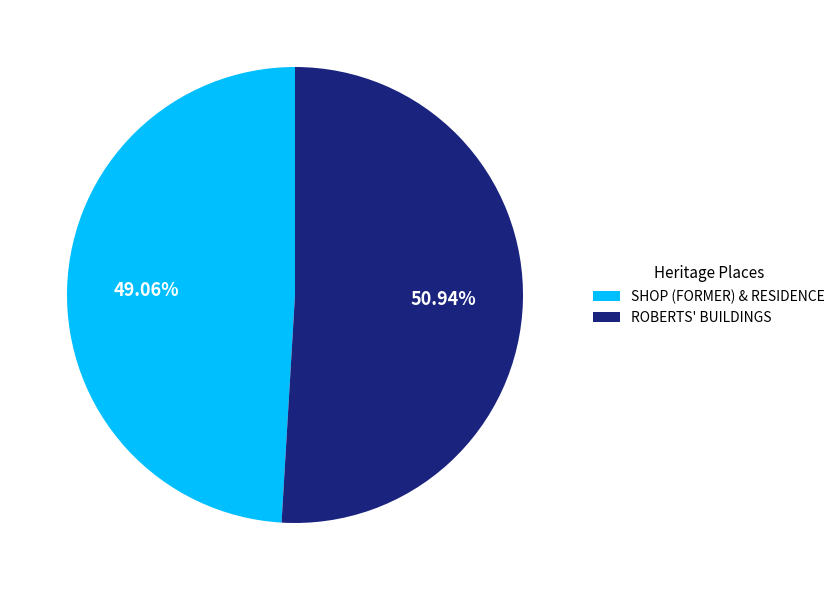

What percentage is the ROBERTS' BUILDINGS slice, to the nearest percent?

51%